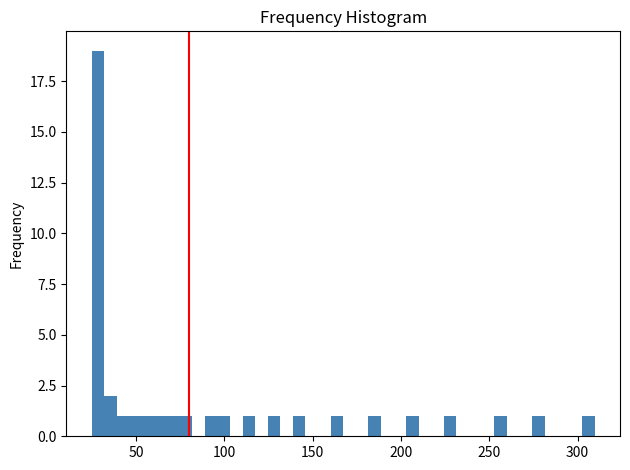

Read against the x-axis, roughly where is the centre of the tallest bar?

30